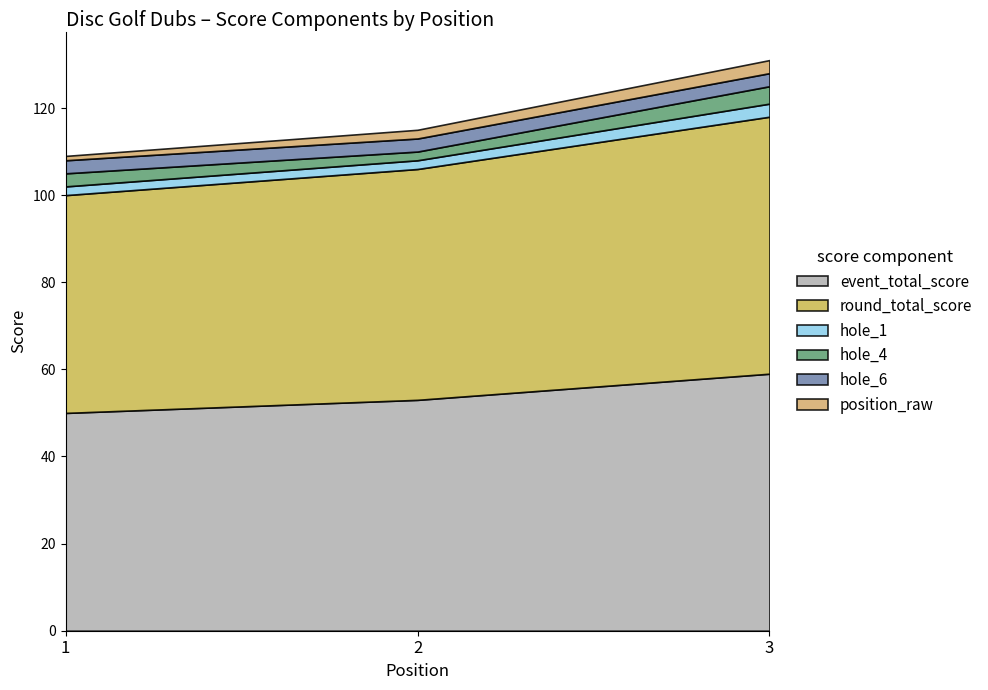

Reading left to right, transcribe all the data shown in this chart.

event_total_score: 50	53	59
round_total_score: 50	53	59
hole_1: 2	2	3
hole_4: 3	2	4
hole_6: 3	3	3
position_raw: 1	2	3